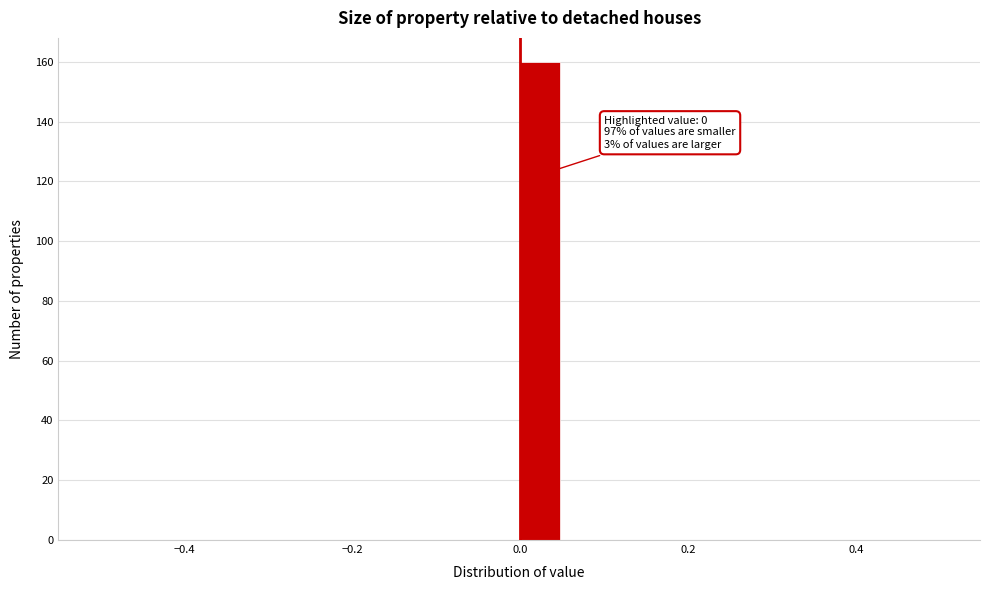

Read against the x-axis, roughly where is the centre of the tallest bar?

0.02